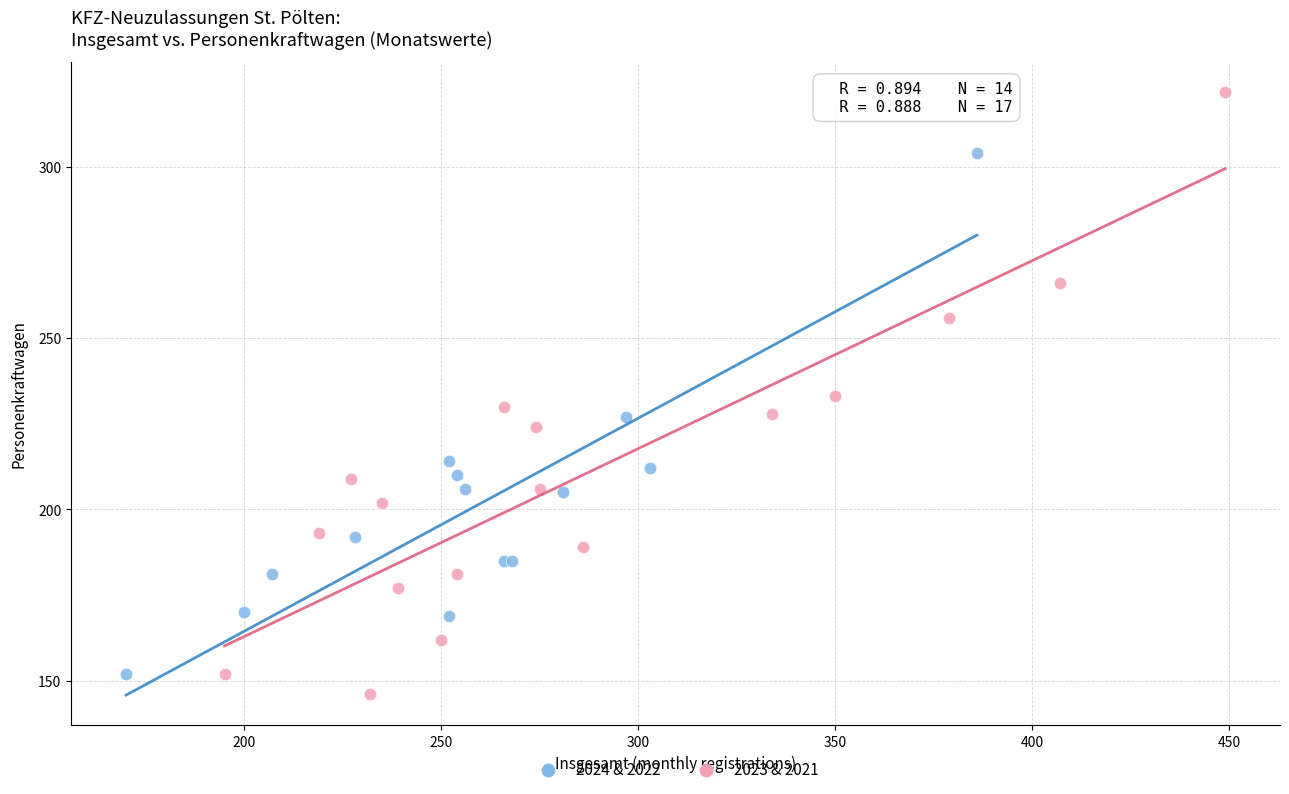

Which series has the widest spread of Y values?

2023 & 2021